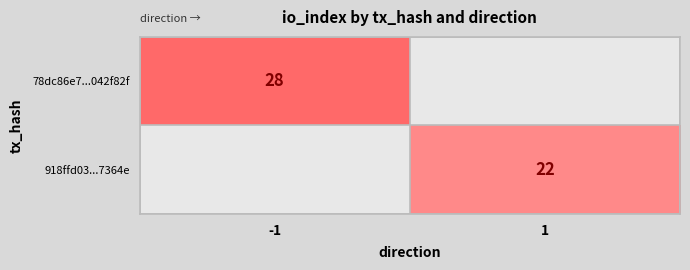

The value of 78dc86e7...042f82f at -1 is 28. True or false?

True